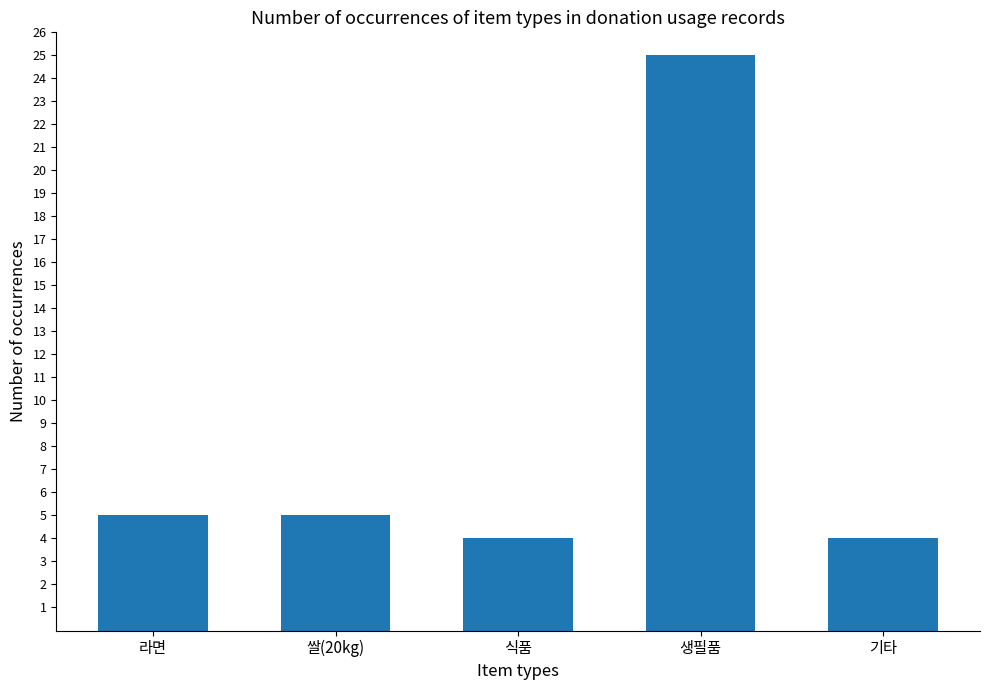

Reading left to right, transcribe all the data shown in this chart.

5	5	4	25	4